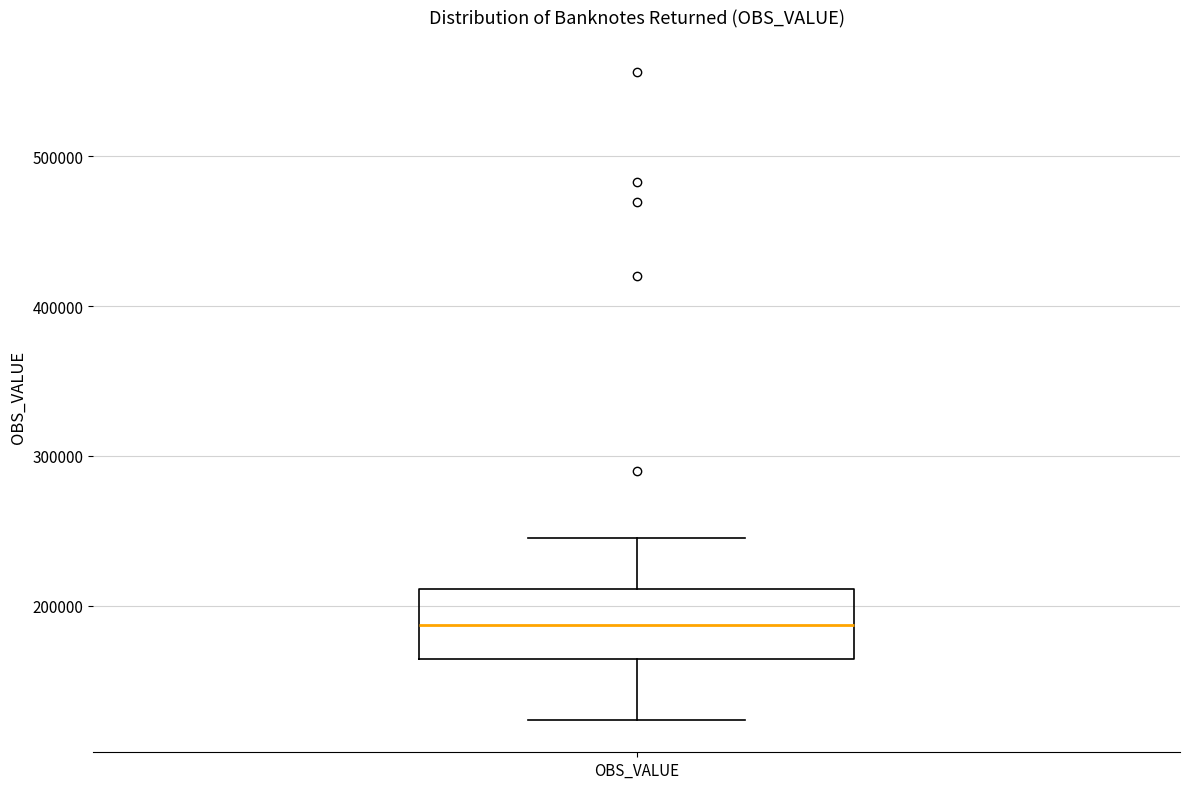

Transcribe this box plot: give where the median line is, the range the box spans, and where the two whiskers end, as read against the y-axis. The values are not printed on the chart, so give them approximately, as read against the axis.

median 190000, box 160000 to 210000, whiskers 120000 to 250000